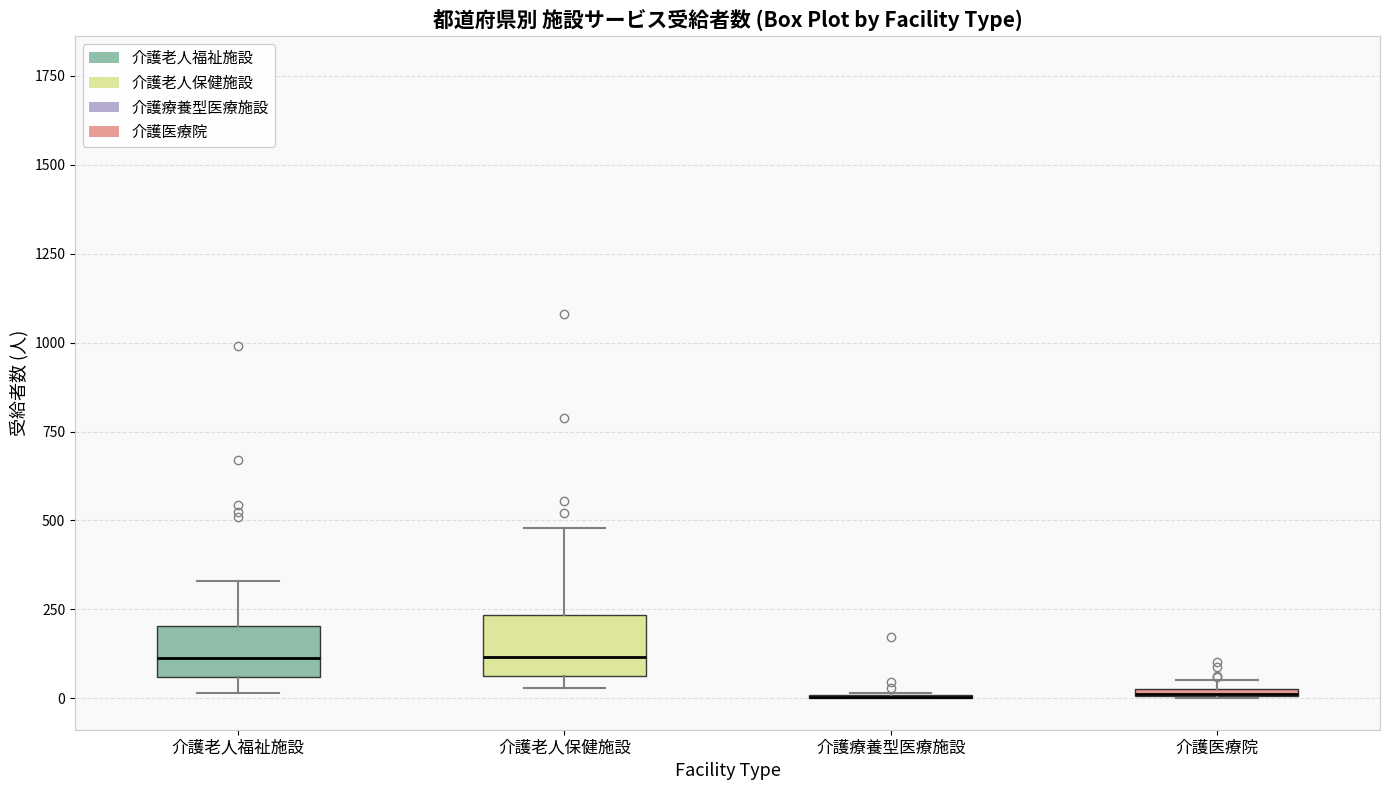

Where does the upper whisker of the box for 介護老人保健施設 end on the y-axis? The values are not printed on the chart, so give them approximately, as read against the axis.

500